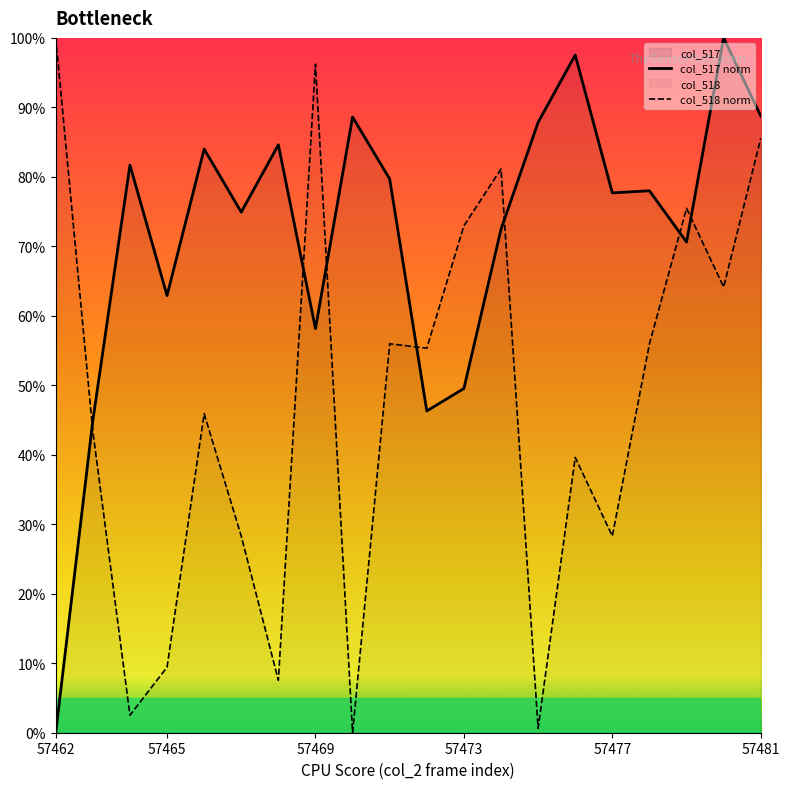

Which series changed the most between 57465 and 57473?

col_518 norm